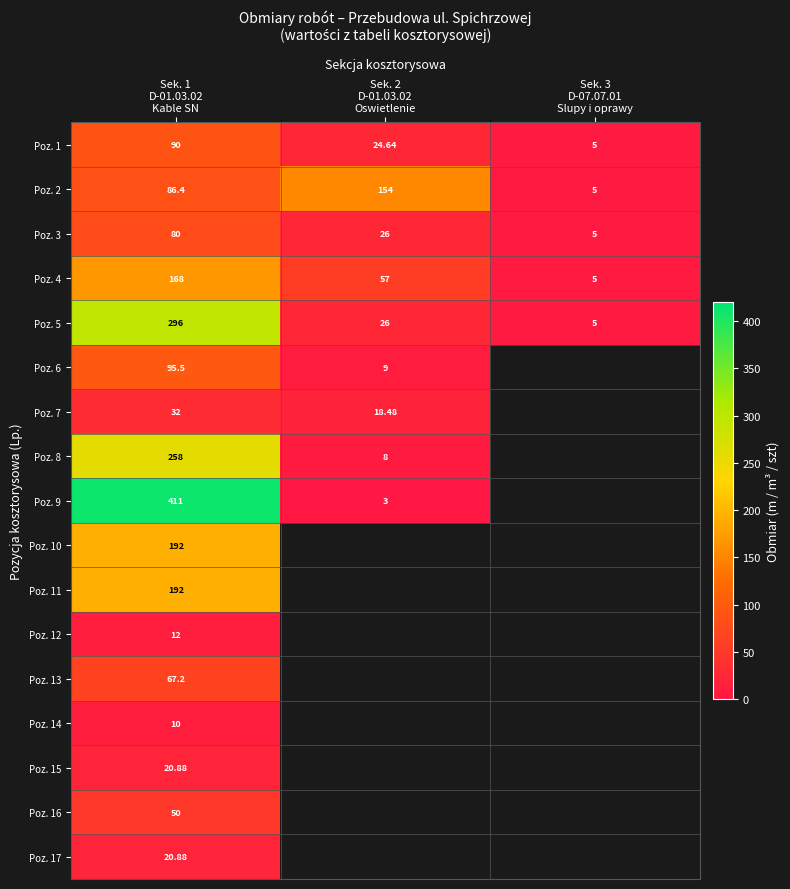

Which series changed the most between Sek. 1 D-01.03.02 Kable SN and Sek. 3 D-07.07.01 Slupy i oprawy?

Poz. 5